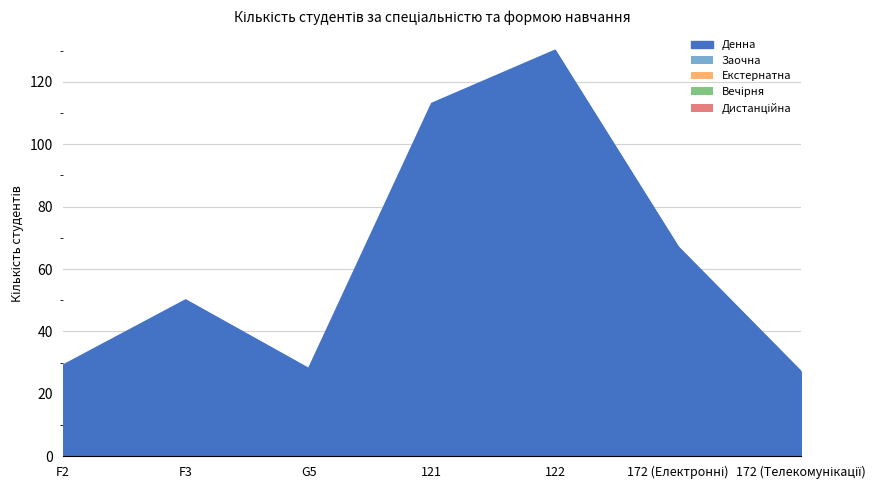

What is the greatest value displayed?

130